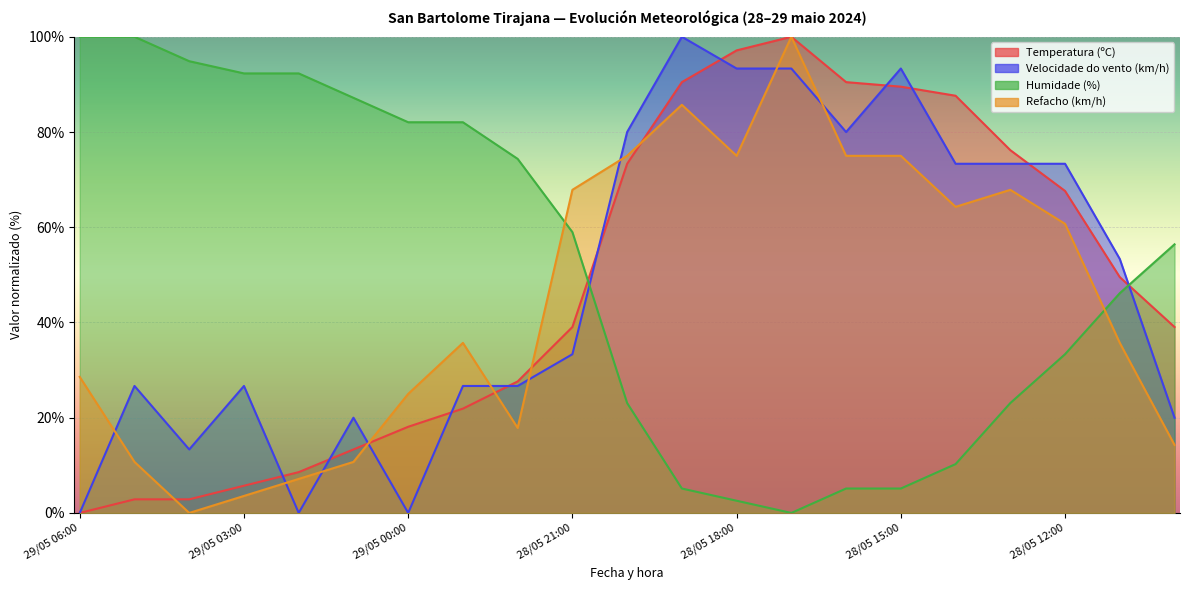

Rank the series at 28/05 21:00 from highest to lowest value.

Refacho (km/h), Humidade (%), Temperatura (ºC), Velocidade do vento (km/h)